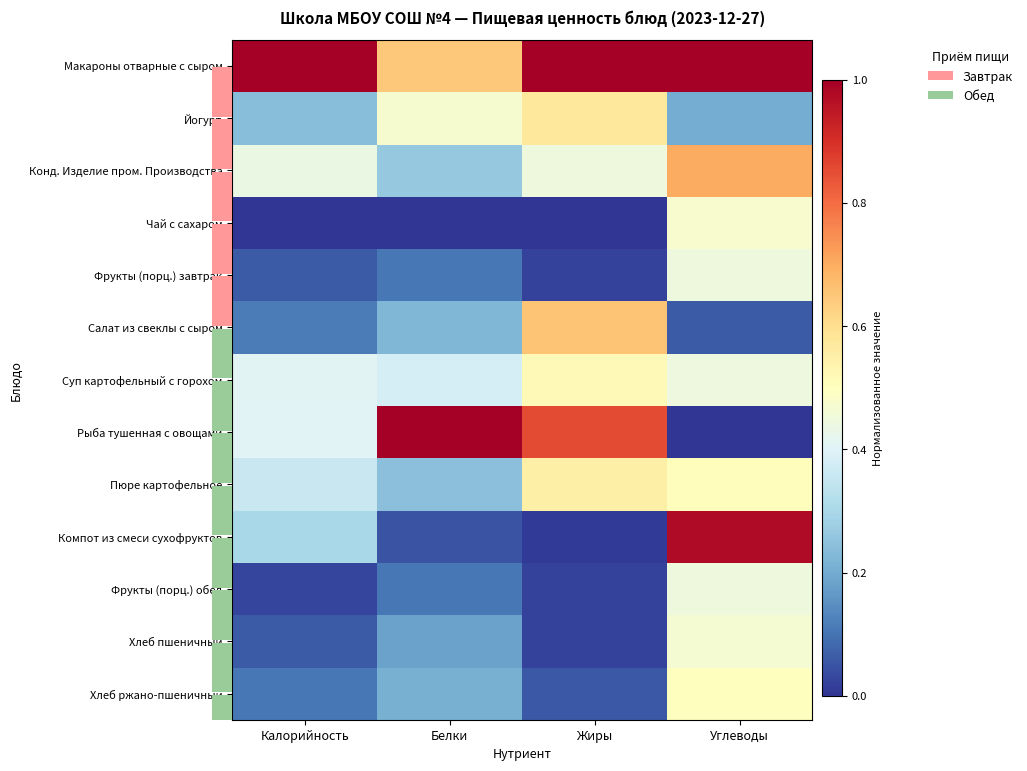

True or false: Фрукты (порц.) завтрак has a value of 0.1 at Белки.

True